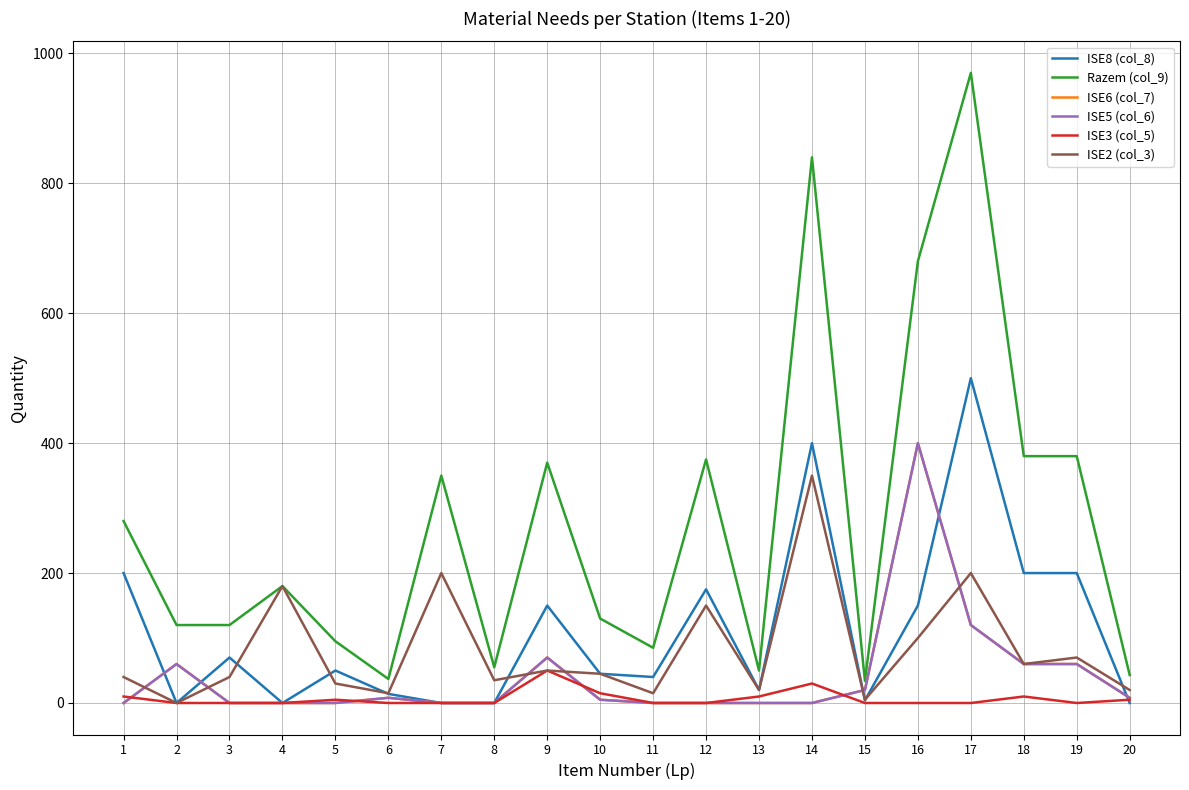

What is the total value across all series at 15?

83